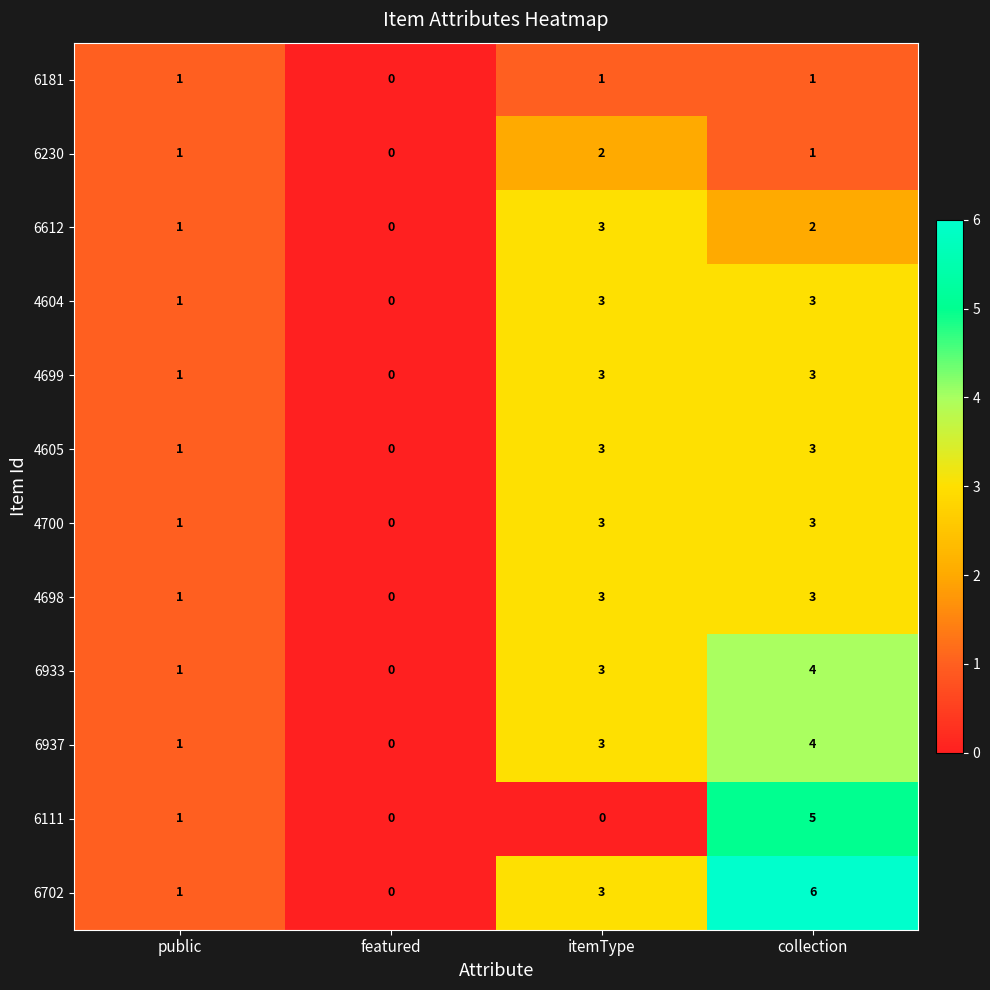

True or false: 4700 has a value of 3 at collection.

True